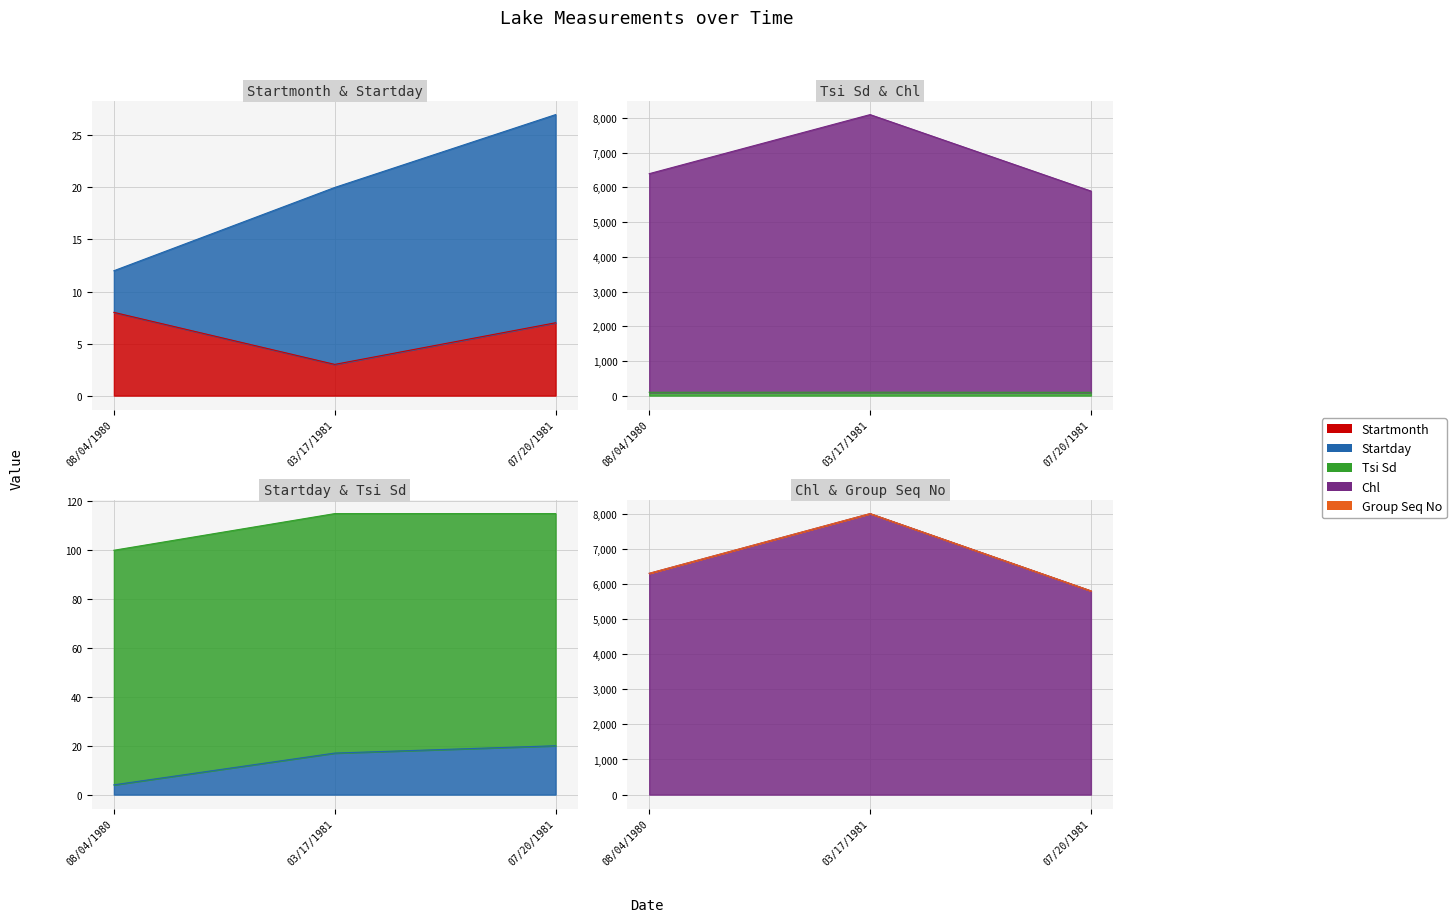

At which category is the sum across all series the highest?

03/17/1981